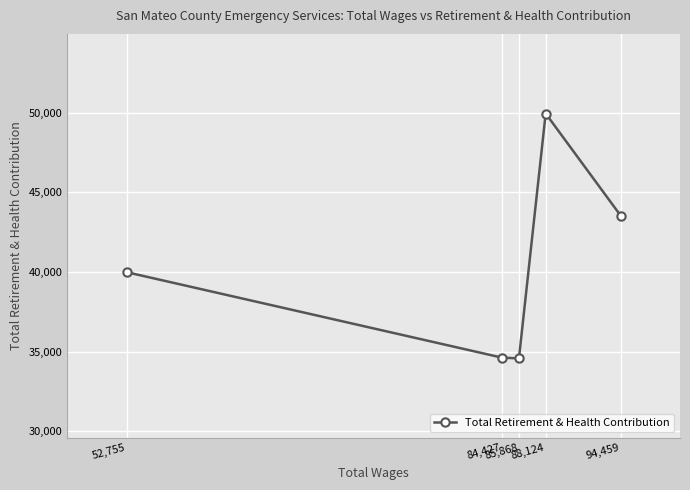

Count the number of categories in the chart.

5